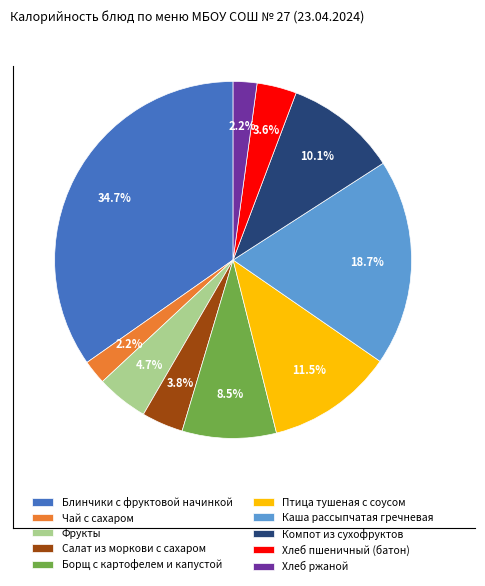

How many segments does this pie chart have?

10